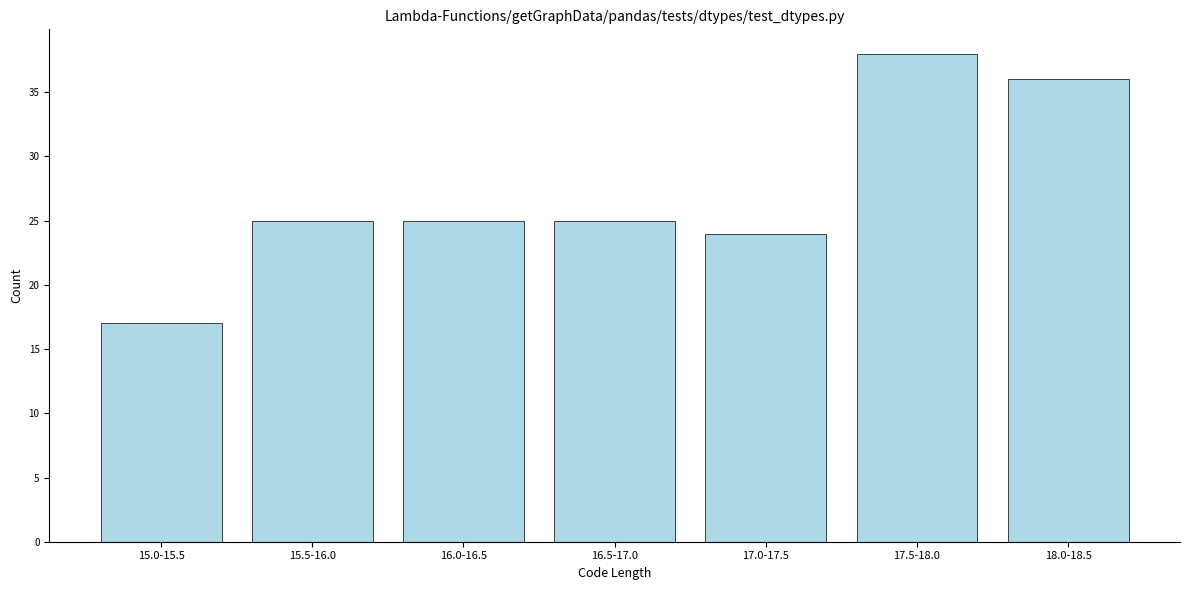

Reading right to left, transcribe all the data shown in this chart.

18.0-18.5=36	17.5-18.0=38	17.0-17.5=24	16.5-17.0=25	16.0-16.5=25	15.5-16.0=25	15.0-15.5=17